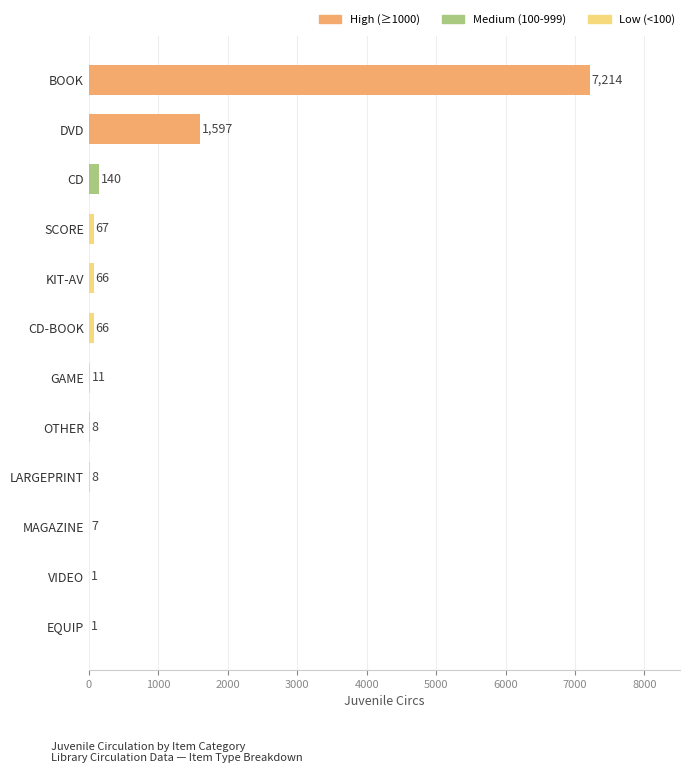

Reading bottom to top, transcribe all the data shown in this chart.

EQUIP=1	VIDEO=1	MAGAZINE=7	LARGEPRINT=8	OTHER=8	GAME=11	CD-BOOK=66	KIT-AV=66	SCORE=67	CD=140	DVD=1597	BOOK=7214